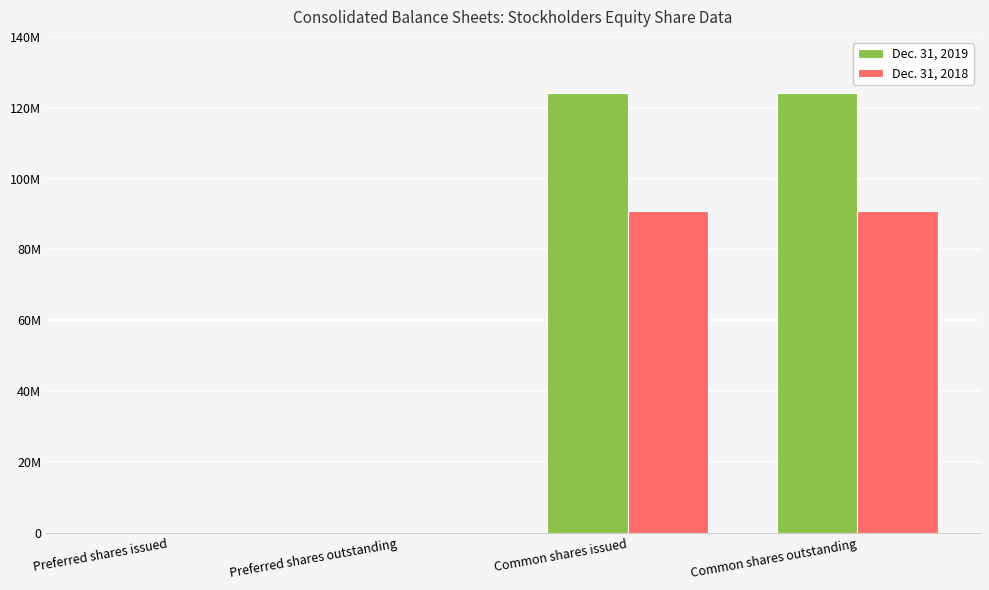

List the series in order of their overall mean, highest first.

Dec. 31, 2019, Dec. 31, 2018